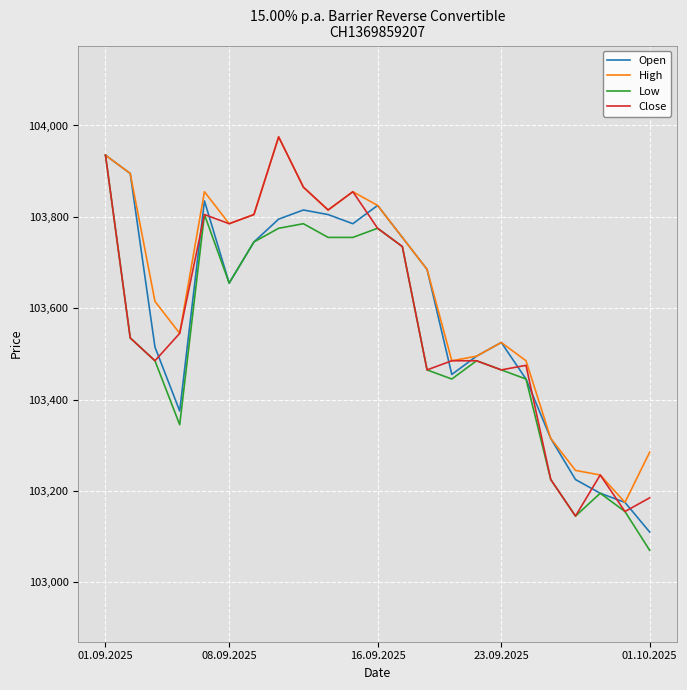

What is the smallest value displayed?

103070